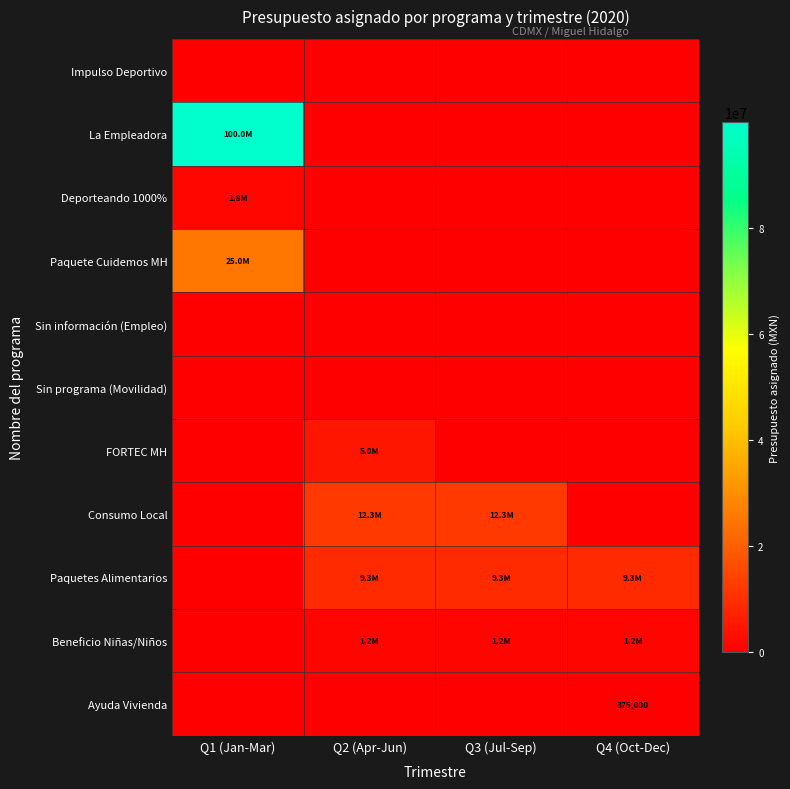

At which category is the sum across all series the highest?

Q1 (Jan-Mar)